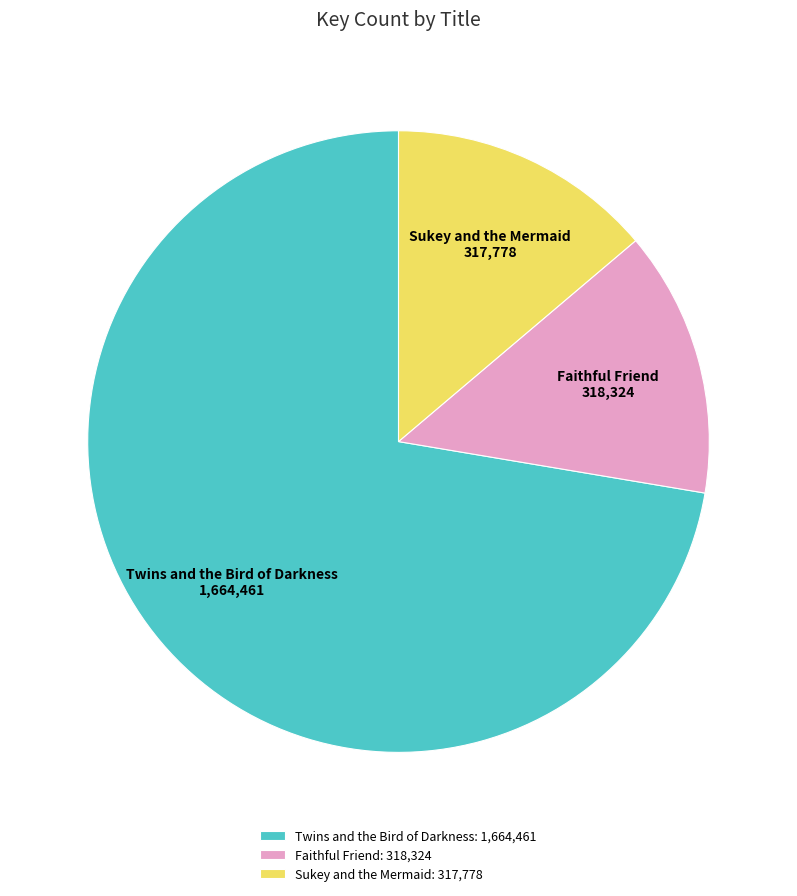

What is the ratio of the value at Sukey and the Mermaid to the value at Faithful Friend?

1.0